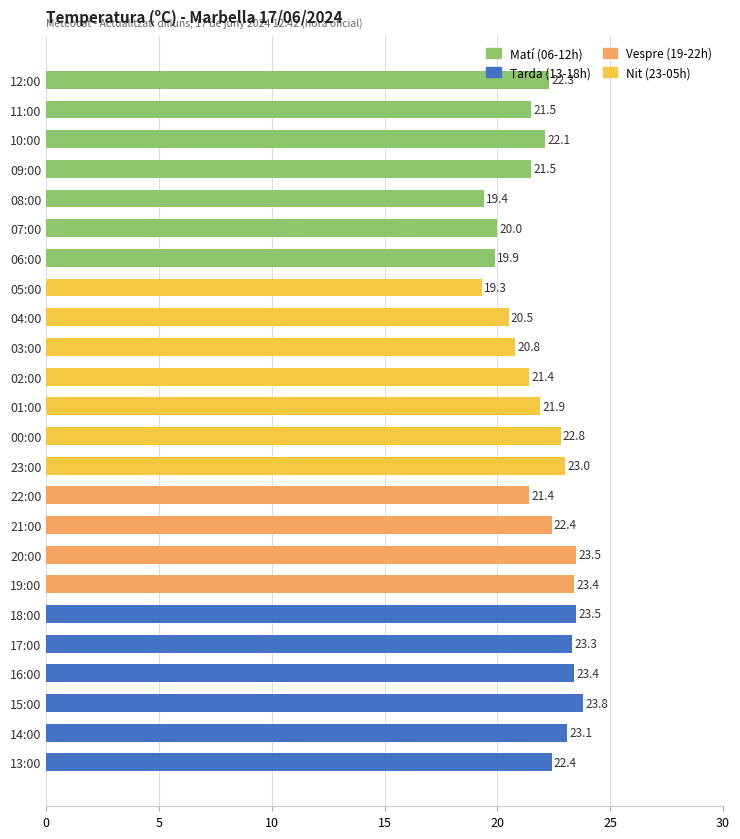

How many data points are above 22?

13